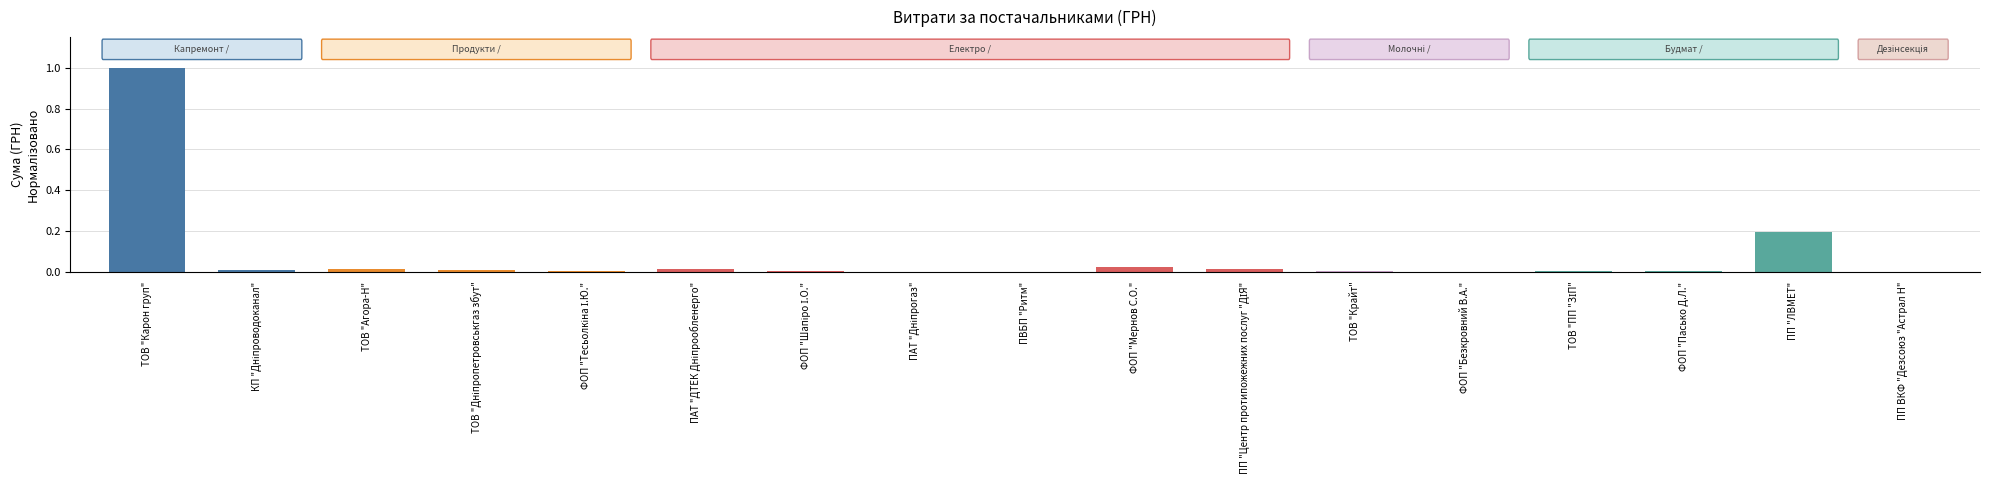

At which category does the chart reach its peak across all series?

ТОВ "Карон груп"